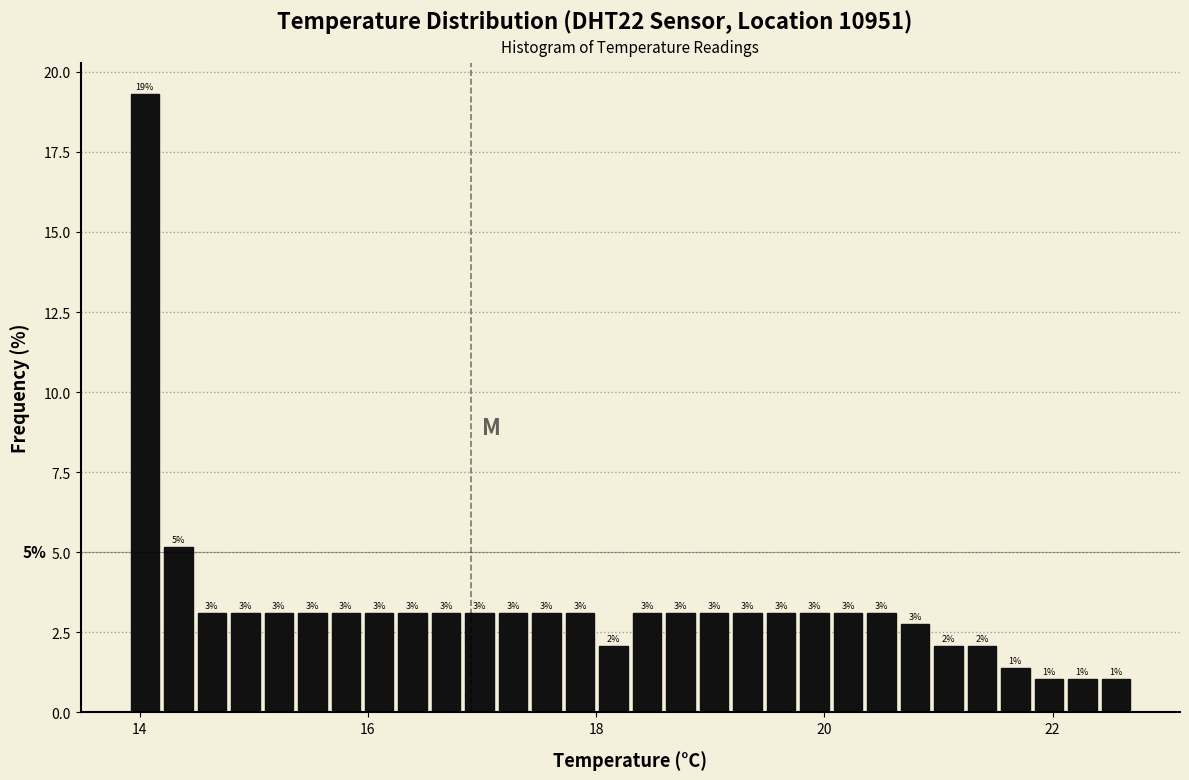

Around what value on the x-axis is the tallest bar? Give the approximate position of its centre, as read against the axis.

14.0